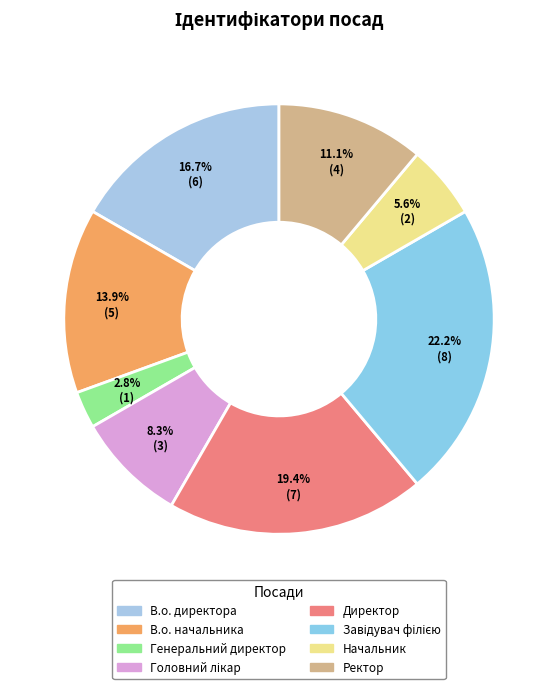

How many slices are in this pie chart?

8